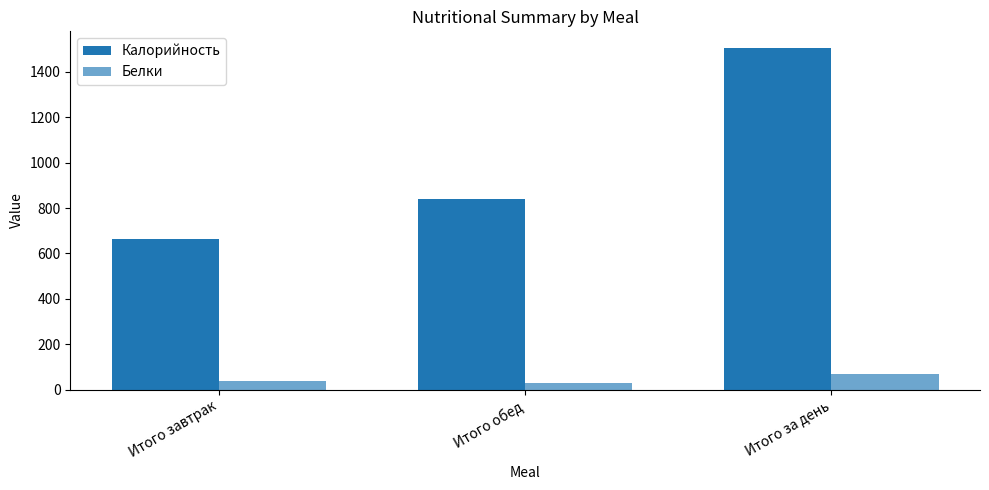

Count the number of data series in this chart.

2